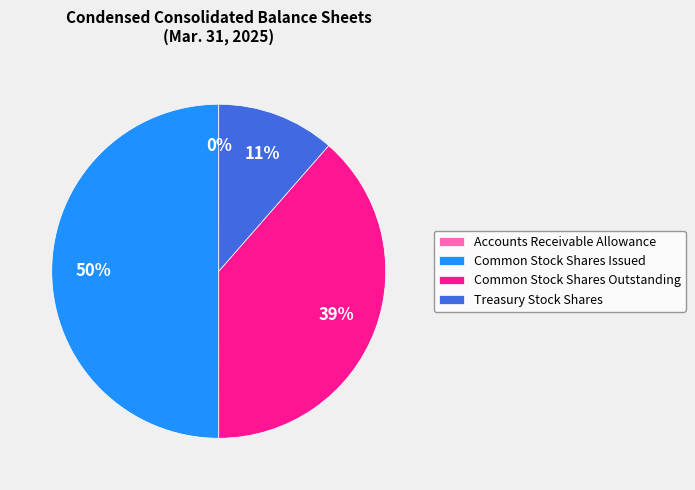

Is it true that Treasury Stock Shares is 3% of the pie?

False